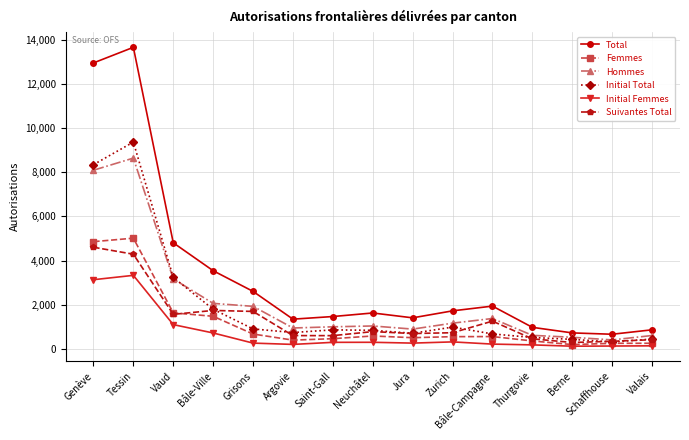

What is the spread (max minus min) of values at Genève?

9813